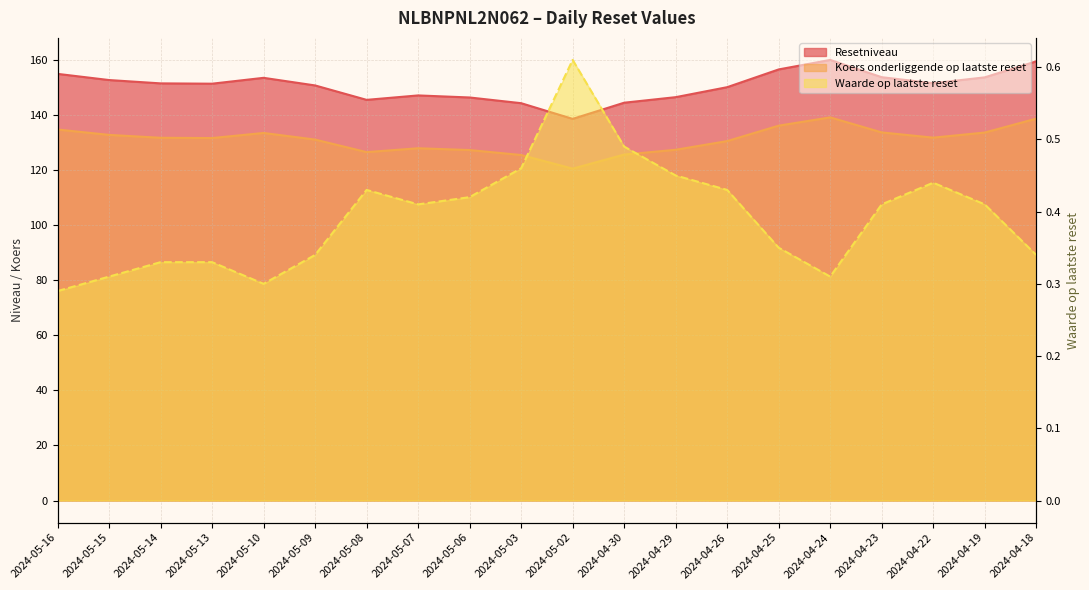

What is the value of the Koers onderliggende op laatste reset point at the 12th from the left?

125.5